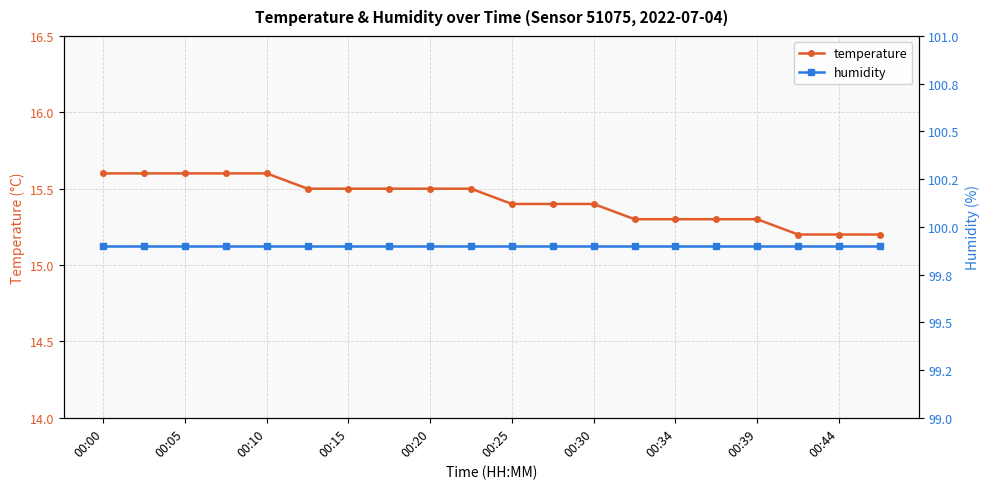

What is the approximate value of temperature at 00:25?

15.4